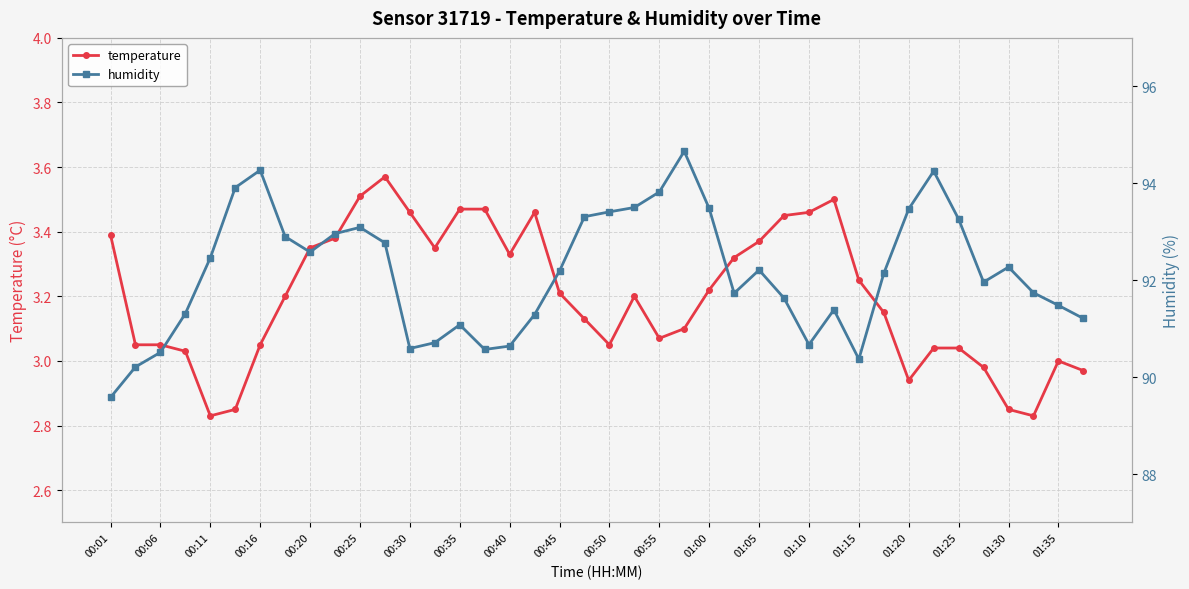

How many values in the humidity series exceed 92?

21